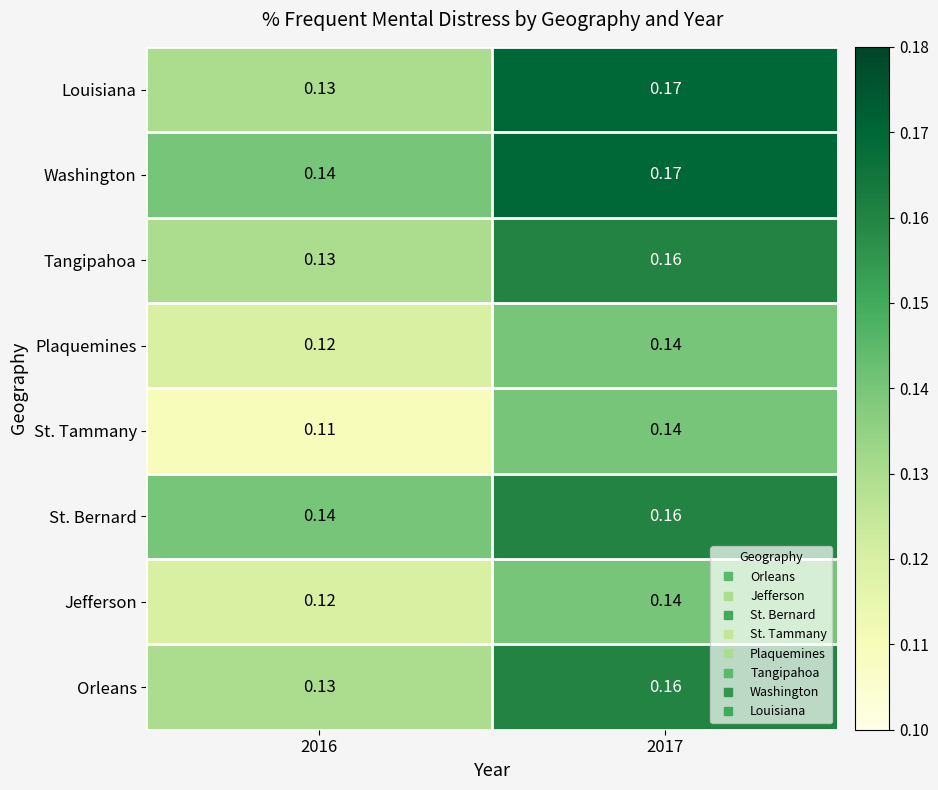

Which series changed the most between 2016 and 2017?

Louisiana